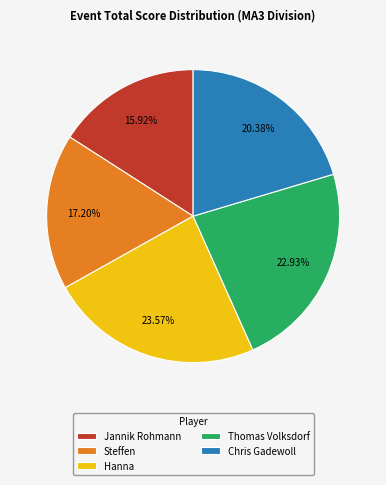

The Steffen slice represents 22% of the pie. True or false?

False